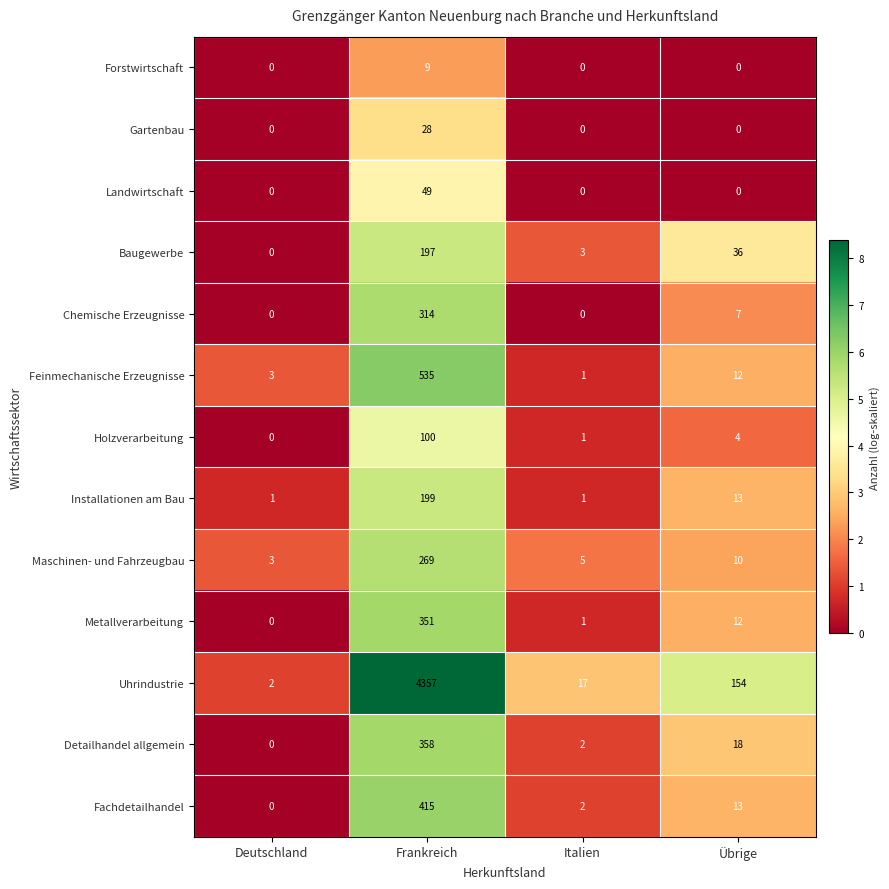

How many data points does each series have?

4